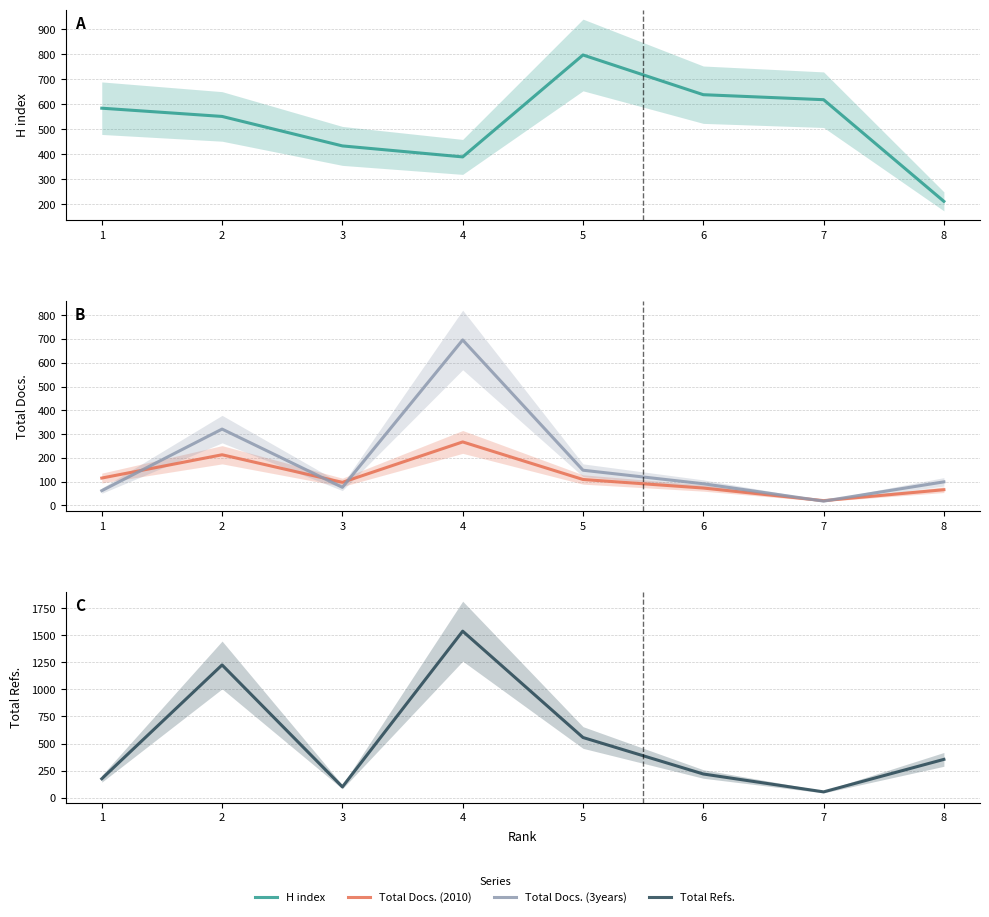

At which category does the chart reach its peak across all series?

4